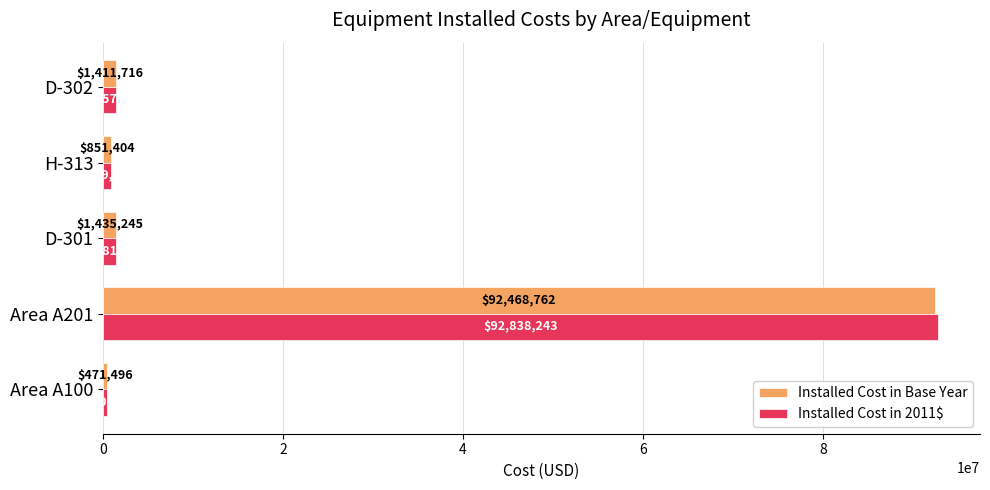

True or false: Installed Cost in 2011$ has a value of 92838242.6 at Area A201.

True